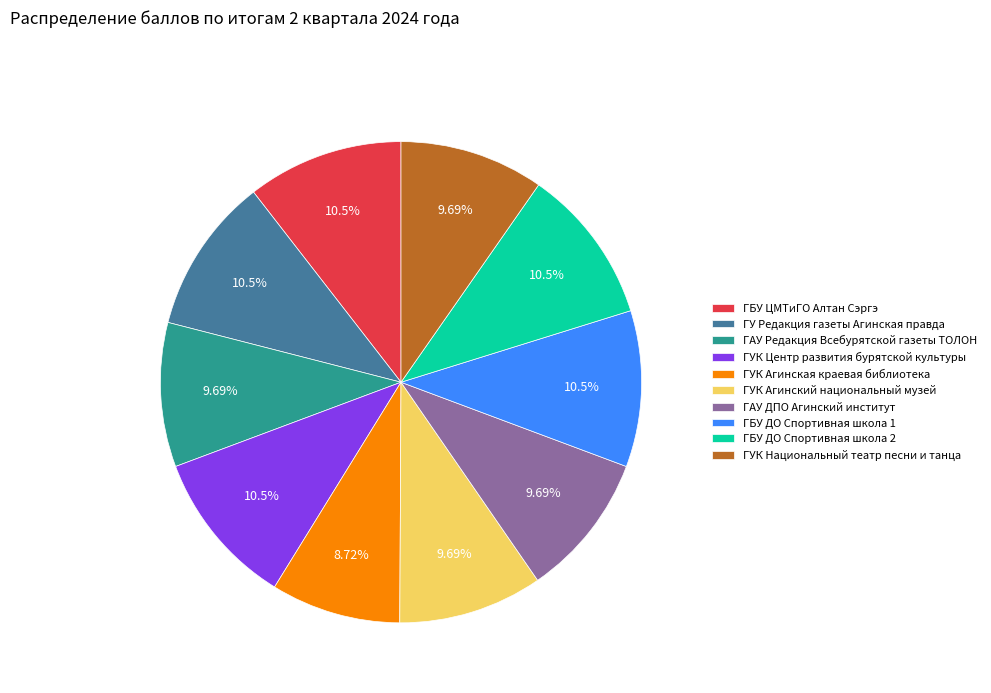

Is there a majority slice in this chart?

No